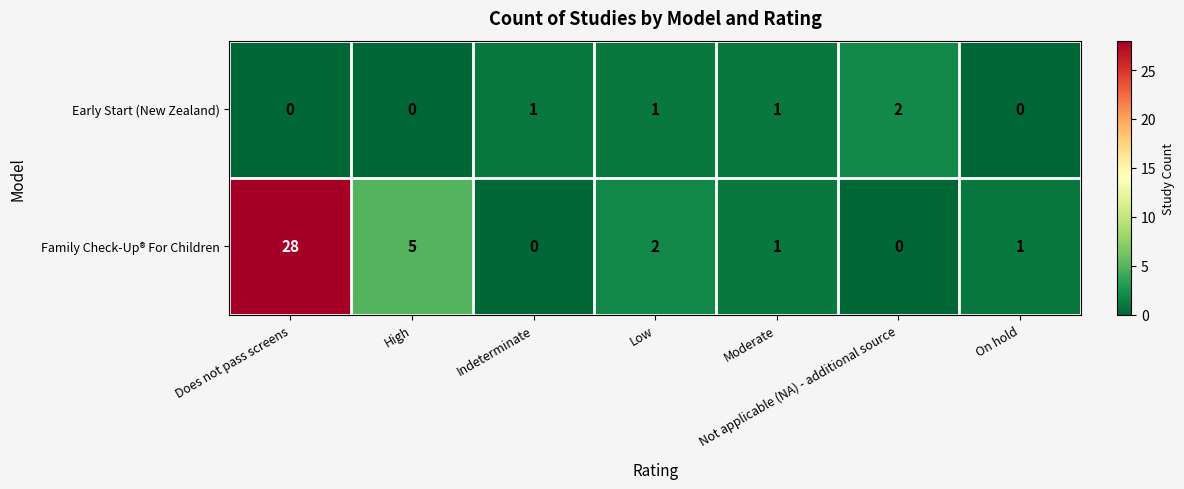

What is the sum of the Family Check-Up® For Children values at Low and Does not pass screens?

30